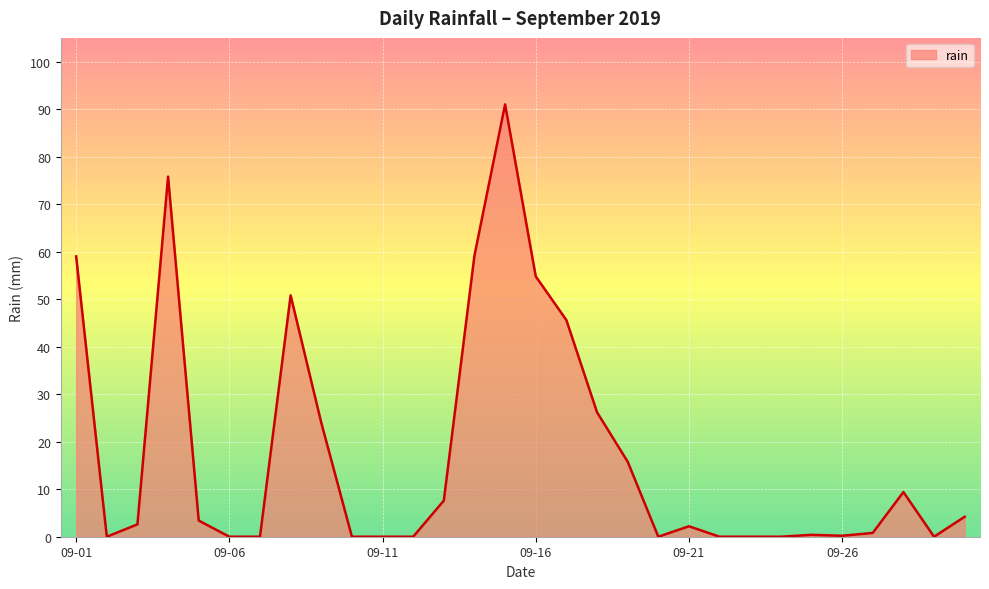

What is the maximum value shown in the chart?

91.0